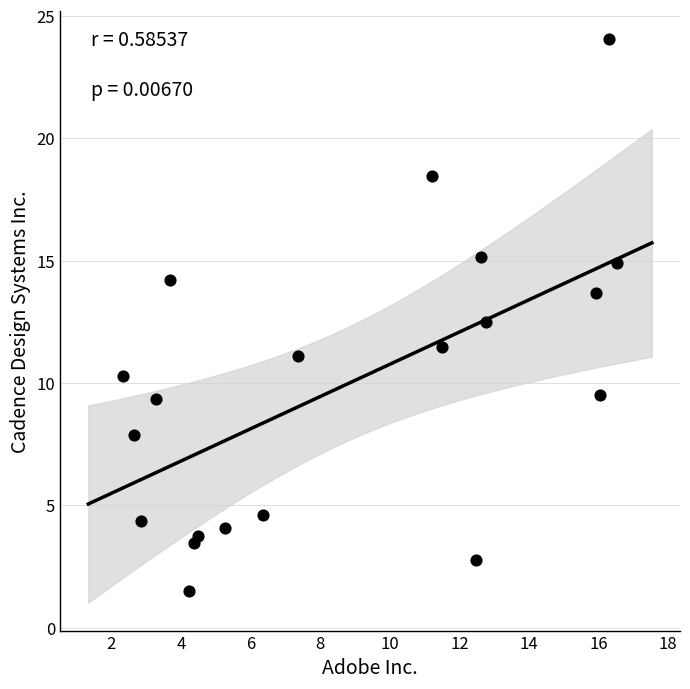

What is the range of X values (max minus min)?

14.2